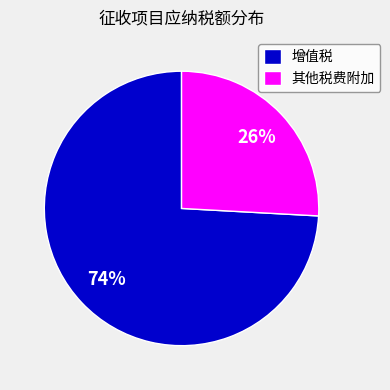

To the nearest percent, what is the average slice percentage?

50%